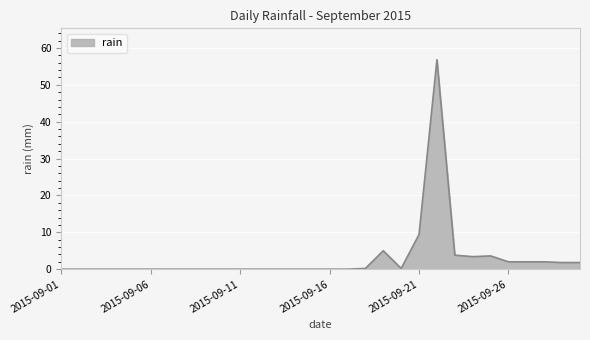

What is the greatest value displayed?

56.8